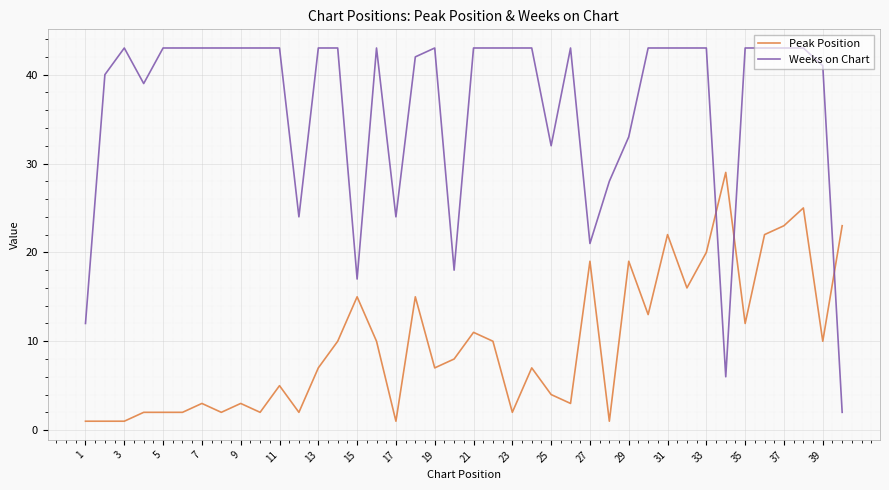

What is the difference between the maximum and minimum values in the Peak Position series?

28